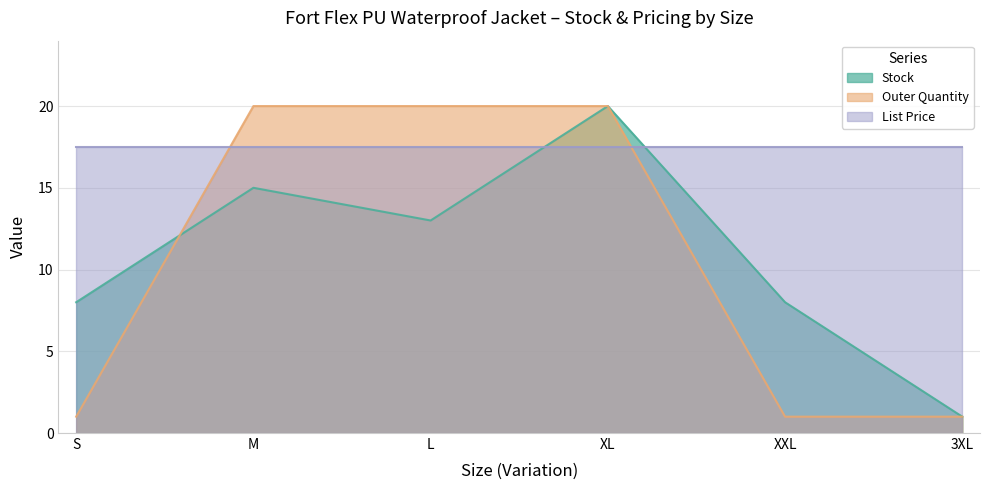

What is the difference between the second highest and second lowest values in the Stock series?

7.0